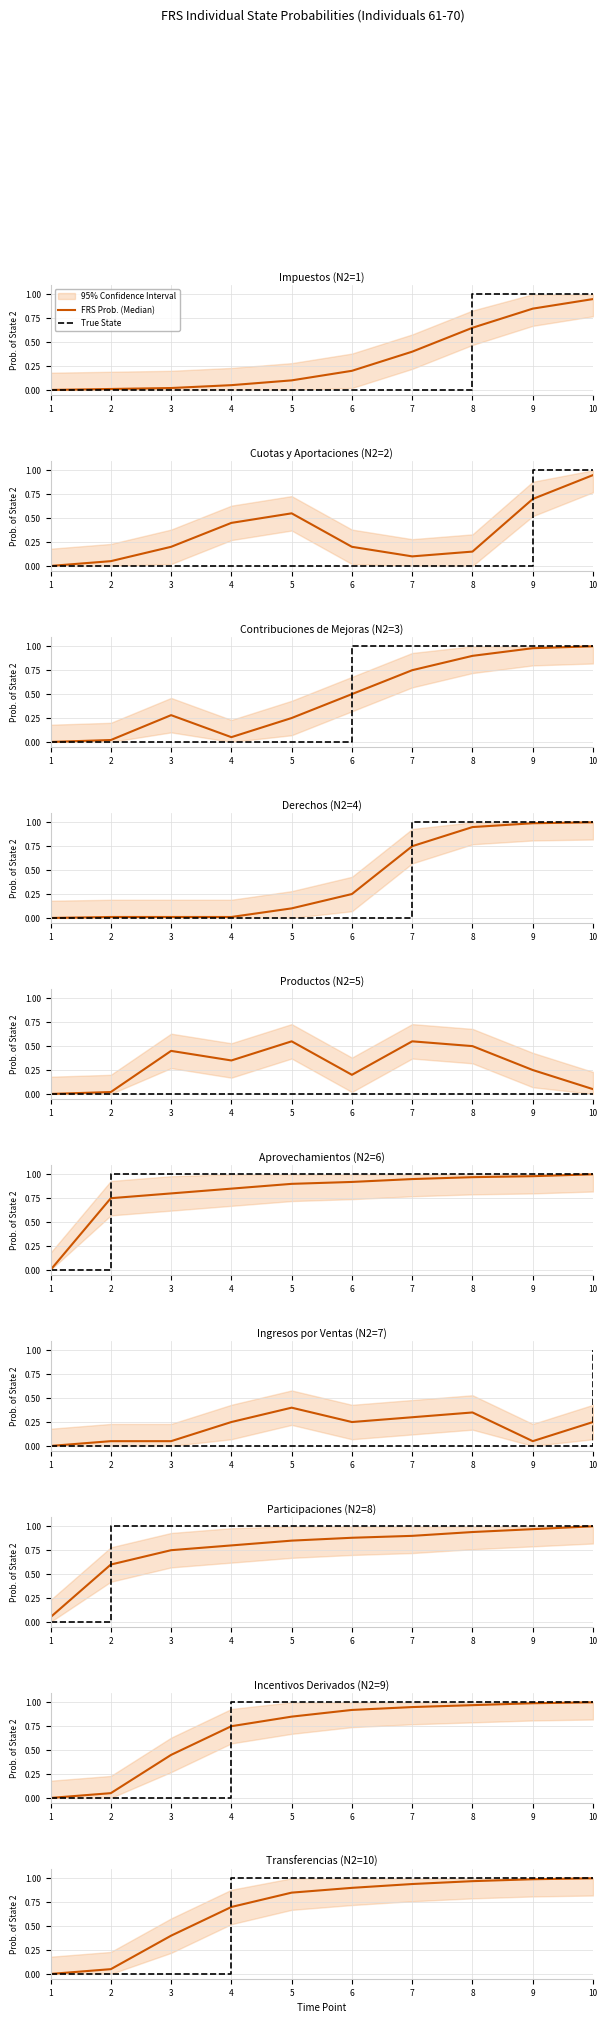

The value of True State at 4 is 1.0. True or false?

True